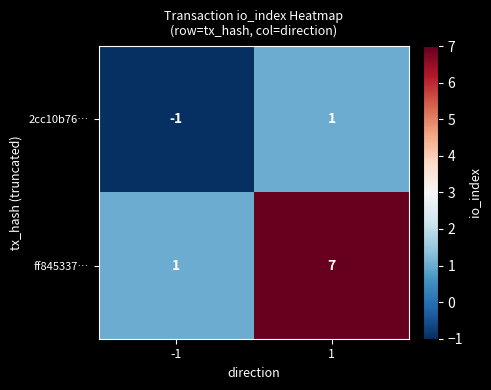

What is the maximum value shown in the chart?

7